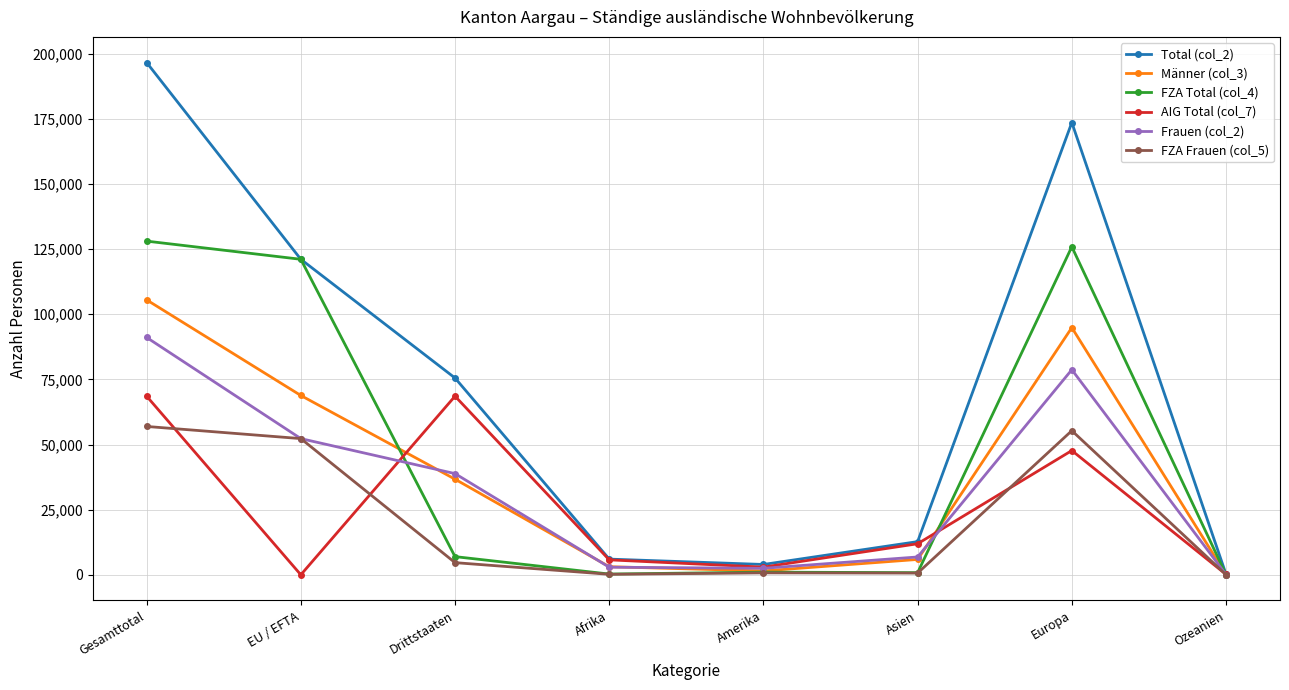

What is the greatest value displayed?

196628